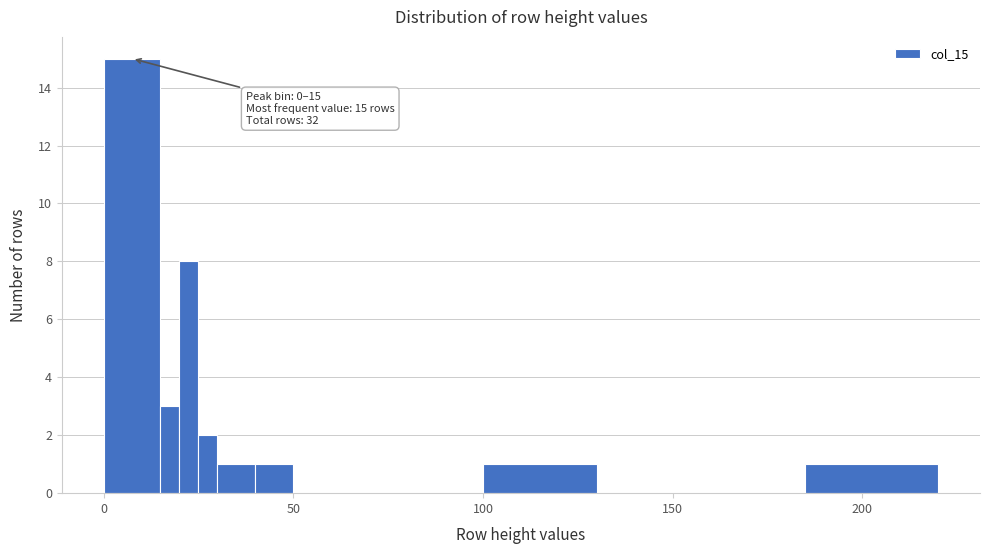

Around what value on the x-axis is the tallest bar? Give the approximate position of its centre, as read against the axis.

10